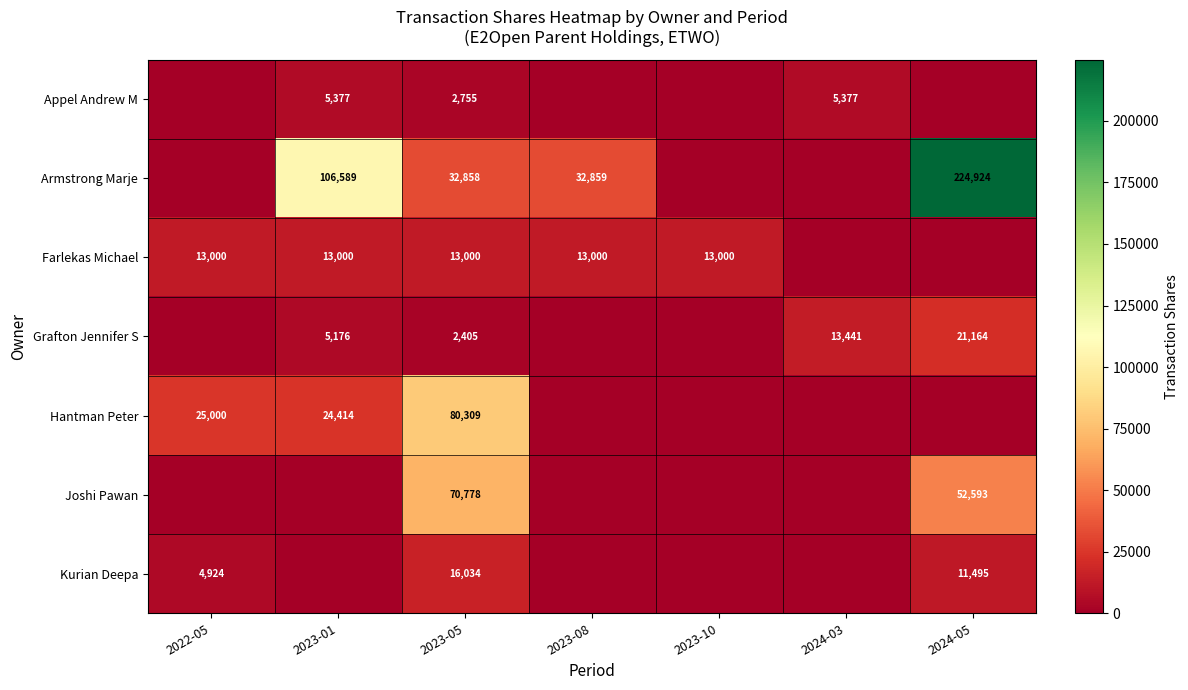

The Appel Andrew M series shows 4483 at 2023-05. True or false?

False